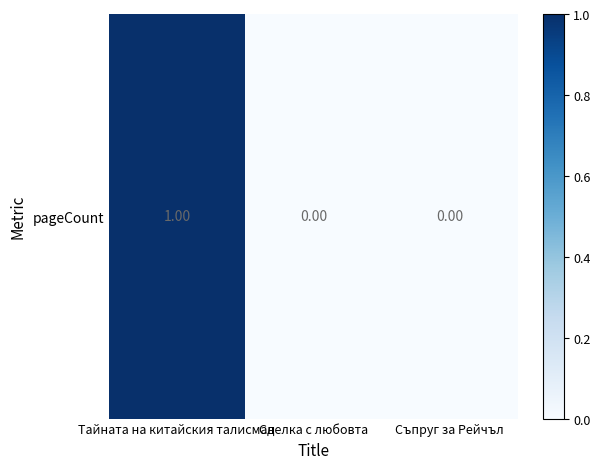

List the labels in order of value, largest first.

Тайната на китайския талисман, Сделка с любовта, Съпруг за Рейчъл